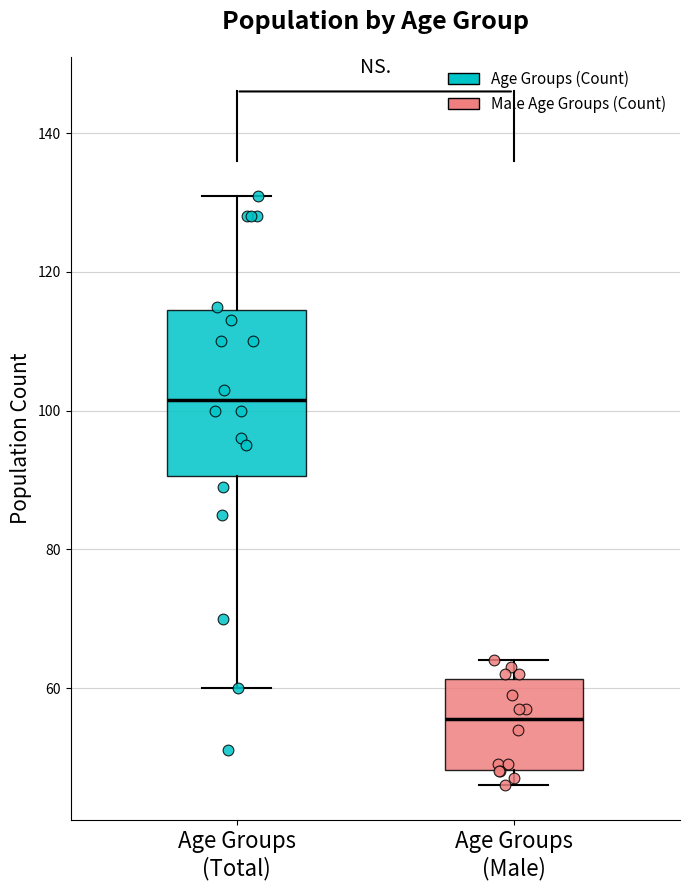

Which box has the highest median line?

Age Groups (Total)